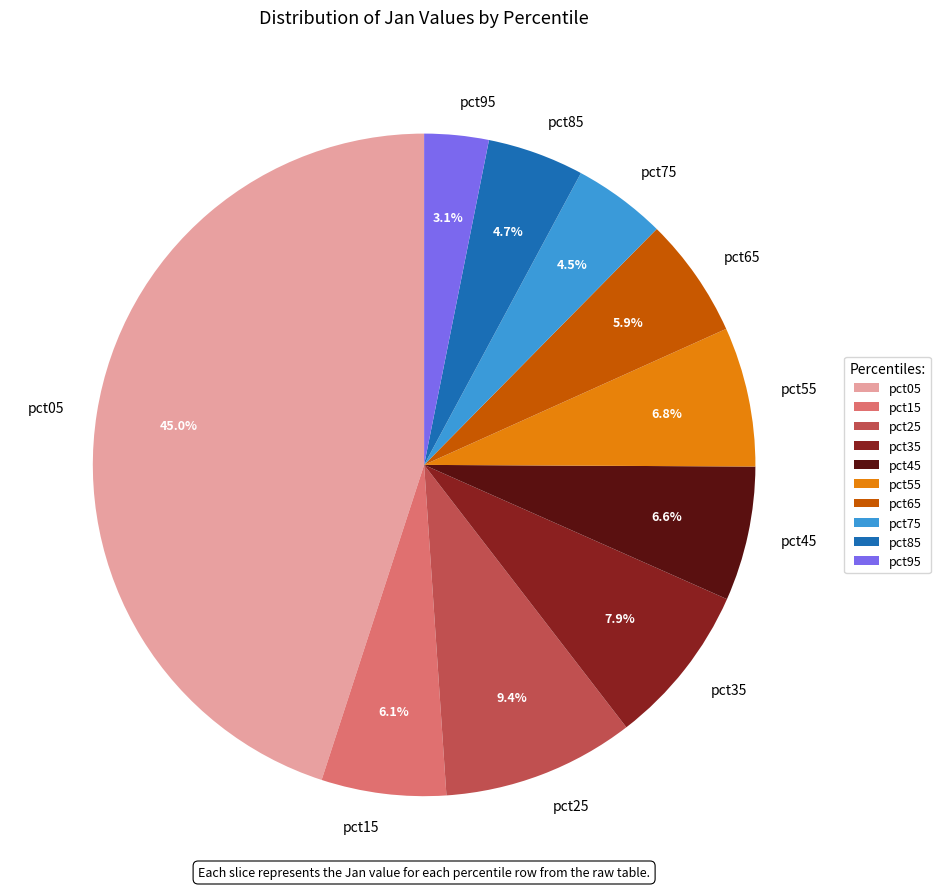

Do pct05 and pct45 together represent more than half of the pie?

Yes